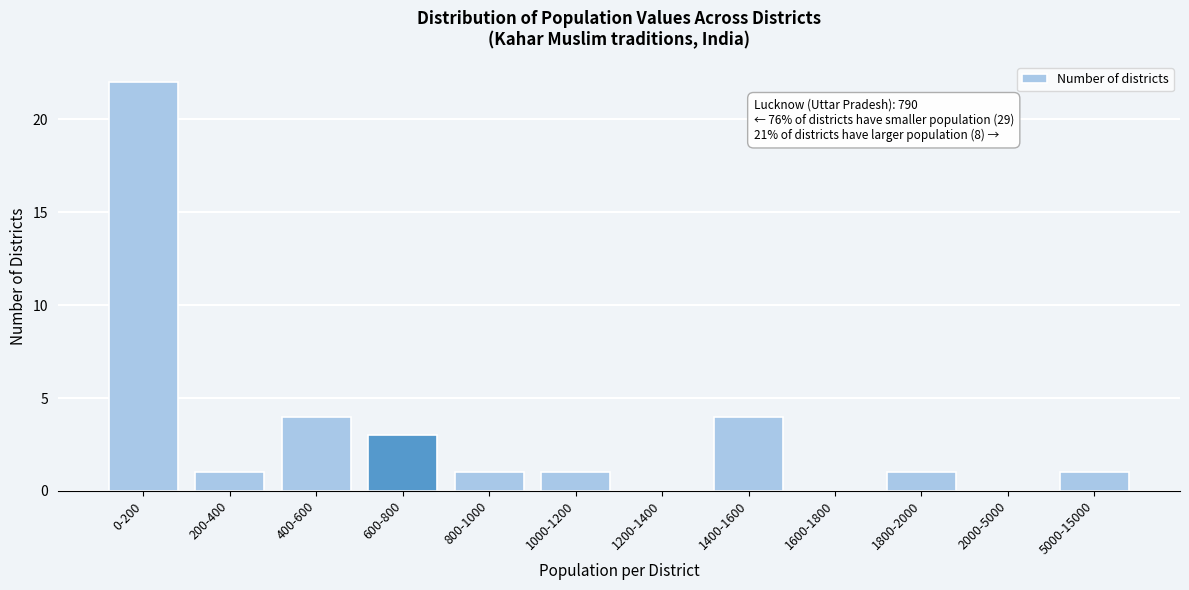

Reading left to right, extract all data points from this chart.

0-200=22	200-400=1	400-600=4	600-800=3	800-1000=1	1000-1200=1	1200-1400=0	1400-1600=4	1600-1800=0	1800-2000=1	2000-5000=0	5000-15000=1